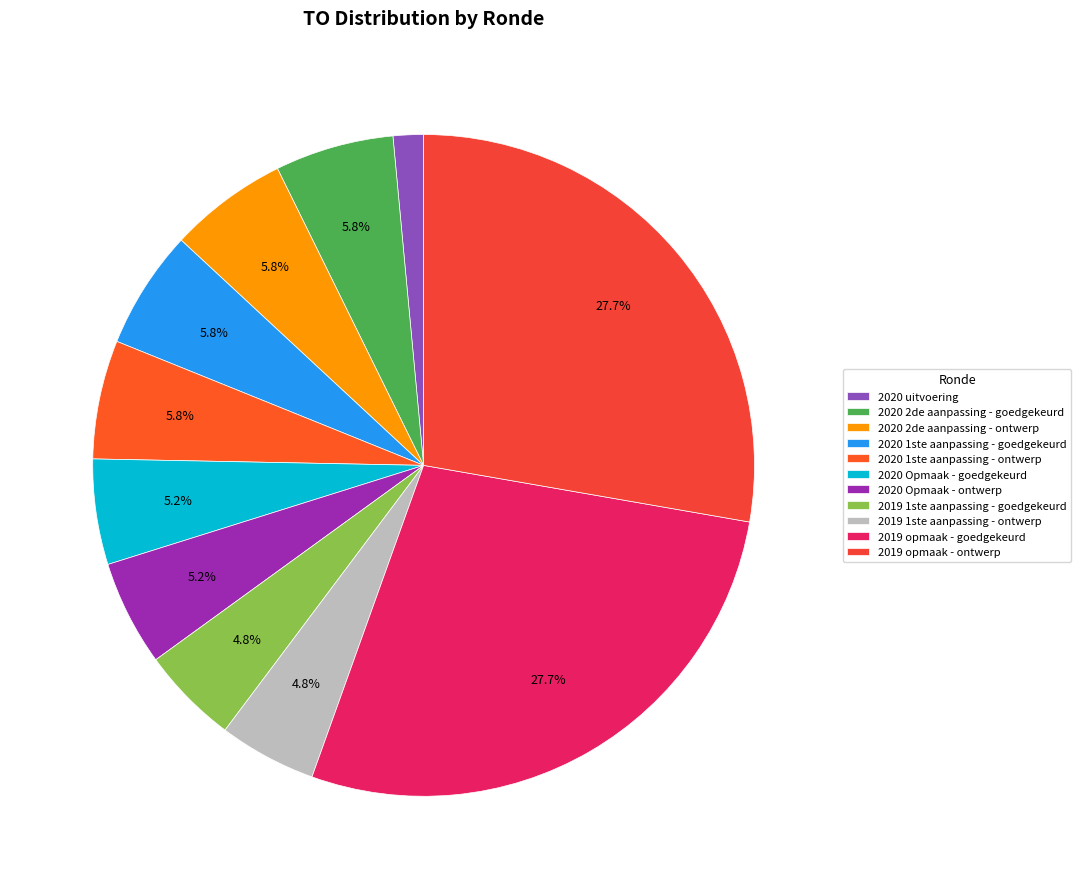

How many slices are in this pie chart?

11